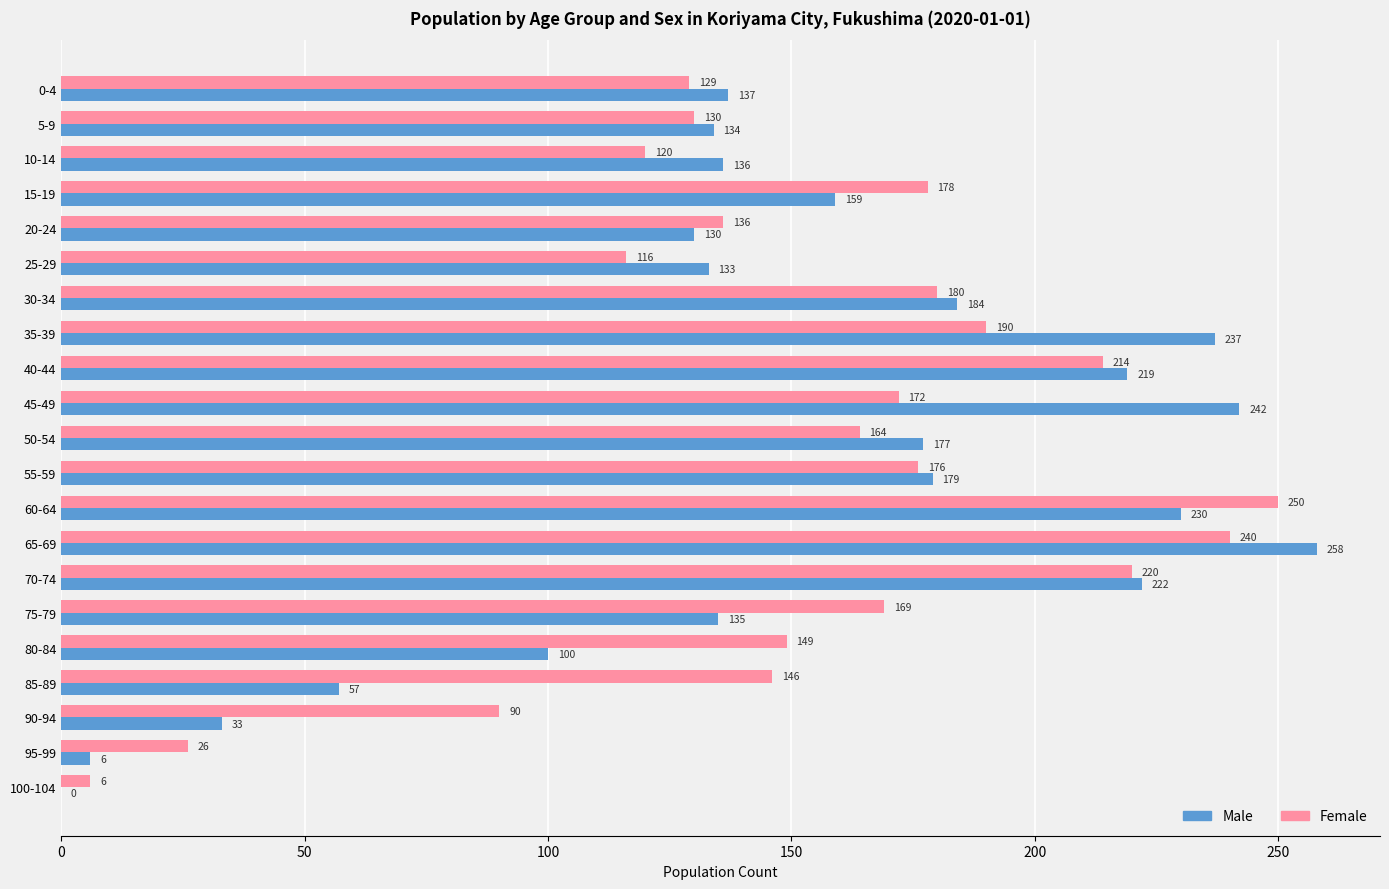

The Male series shows 212 at 25-29. True or false?

False